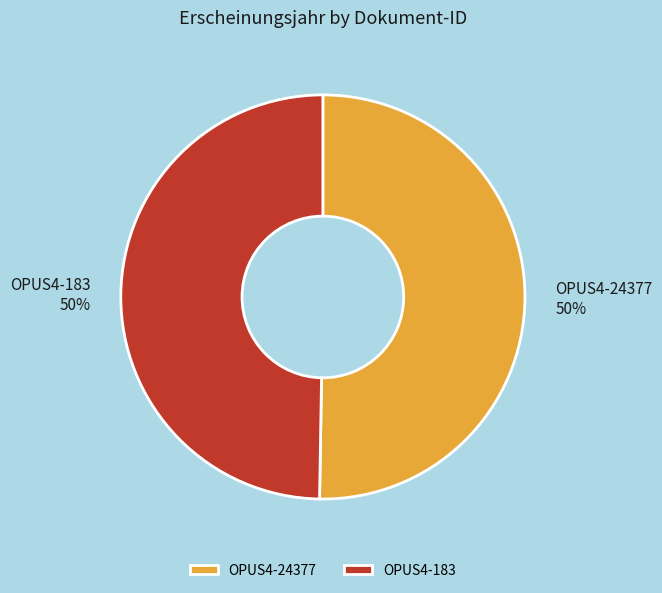

To the nearest percent, what is the combined percentage of OPUS4-24377 and OPUS4-183?

100%